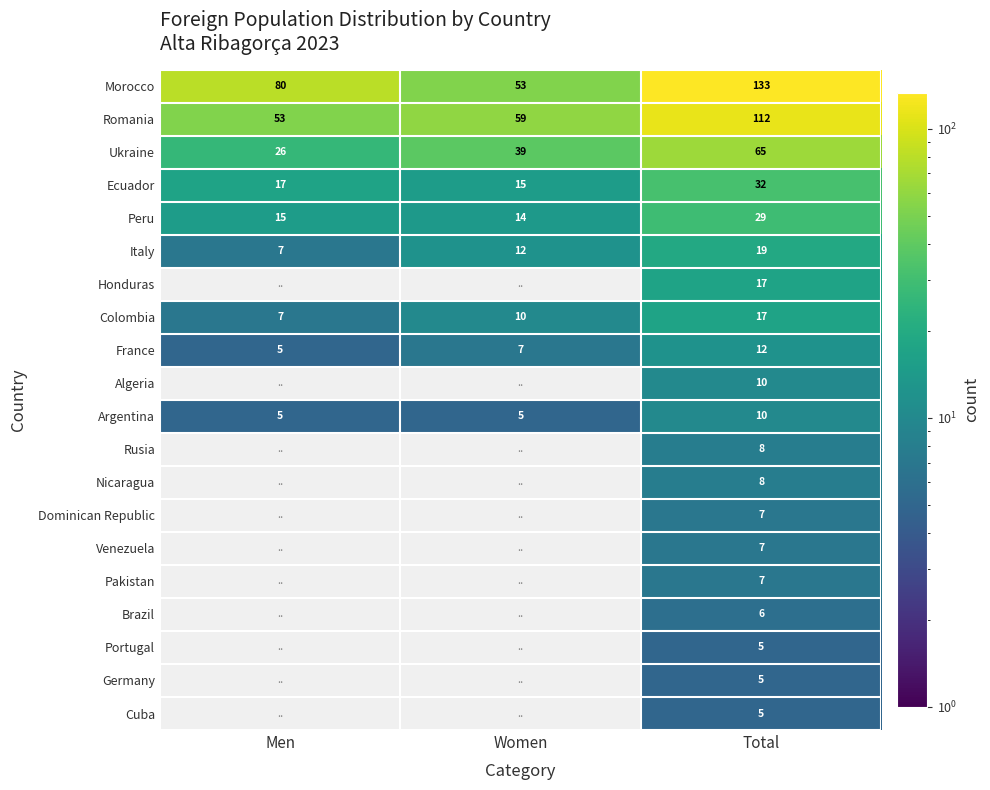

What is the difference between the highest and lowest values at Women?

54.0